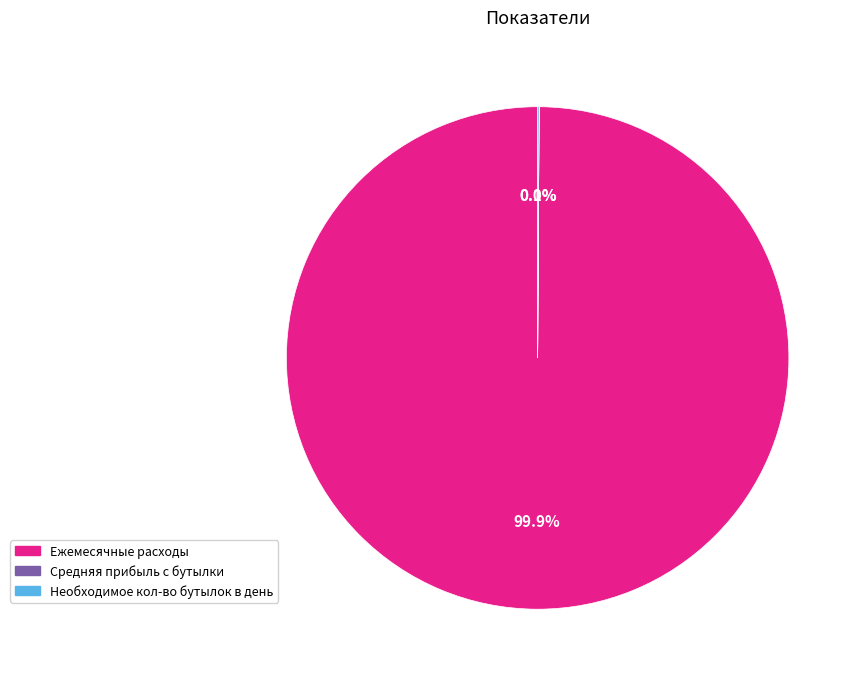

Which category has the biggest portion of the pie?

Ежемесячные расходы